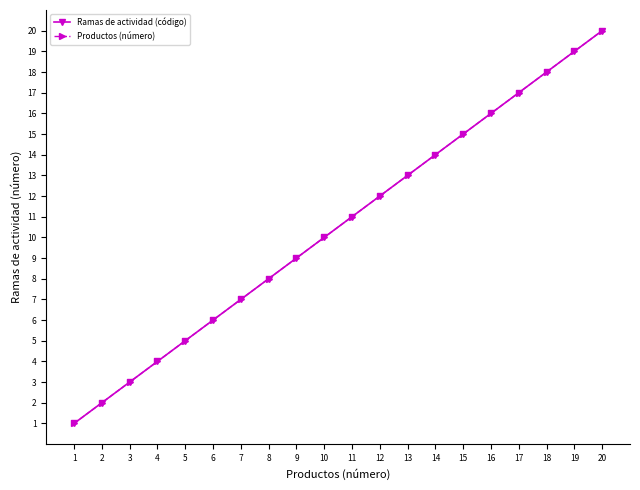

The value of Ramas de actividad (código) at 7 is 12. True or false?

False